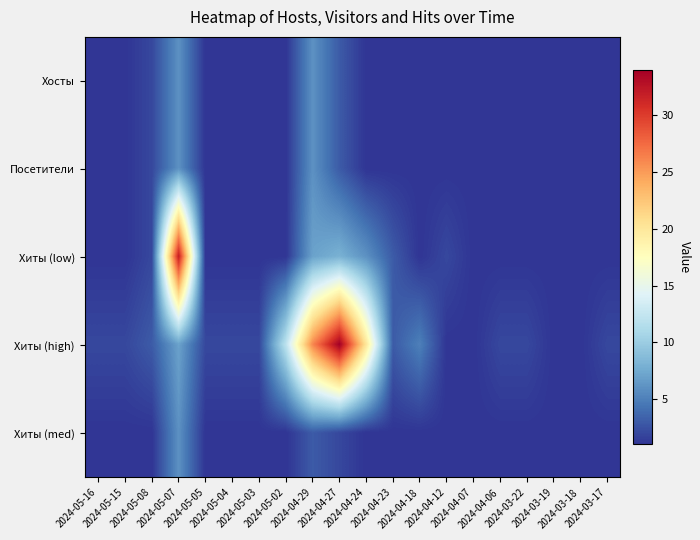

Reading left to right, transcribe all the data shown in this chart.

Хосты: 2024-05-16=1	2024-05-15=1	2024-05-08=2	2024-05-07=6	2024-05-05=1	2024-05-04=1	2024-05-03=1	2024-05-02=1	2024-04-29=6	2024-04-27=3	2024-04-24=1	2024-04-23=1	2024-04-18=1	2024-04-12=1	2024-04-07=1	2024-04-06=1	2024-03-22=1	2024-03-19=1	2024-03-18=1	2024-03-17=1
Посетители: 2024-05-16=1	2024-05-15=1	2024-05-08=2	2024-05-07=6	2024-05-05=1	2024-05-04=1	2024-05-03=1	2024-05-02=1	2024-04-29=6	2024-04-27=3	2024-04-24=1	2024-04-23=1	2024-04-18=1	2024-04-12=1	2024-04-07=1	2024-04-06=1	2024-03-22=1	2024-03-19=1	2024-03-18=1	2024-03-17=1
Хиты (low): 2024-05-16=1	2024-05-15=1	2024-05-08=2	2024-05-07=32	2024-05-05=1	2024-05-04=1	2024-05-03=1	2024-05-02=1	2024-04-29=7	2024-04-27=8	2024-04-24=6	2024-04-23=3	2024-04-18=1	2024-04-12=2	2024-04-07=1	2024-04-06=1	2024-03-22=1	2024-03-19=1	2024-03-18=1	2024-03-17=1
Хиты (high): 2024-05-16=2	2024-05-15=2	2024-05-08=3	2024-05-07=7	2024-05-05=2	2024-05-04=2	2024-05-03=2	2024-05-02=12	2024-04-29=26	2024-04-27=34	2024-04-24=20	2024-04-23=3	2024-04-18=5	2024-04-12=1	2024-04-07=1	2024-04-06=2	2024-03-22=2	2024-03-19=1	2024-03-18=1	2024-03-17=2
Хиты (med): 2024-05-16=1	2024-05-15=1	2024-05-08=1	2024-05-07=6	2024-05-05=1	2024-05-04=1	2024-05-03=1	2024-05-02=1	2024-04-29=3	2024-04-27=2	2024-04-24=1	2024-04-23=1	2024-04-18=1	2024-04-12=1	2024-04-07=1	2024-04-06=1	2024-03-22=1	2024-03-19=1	2024-03-18=1	2024-03-17=1